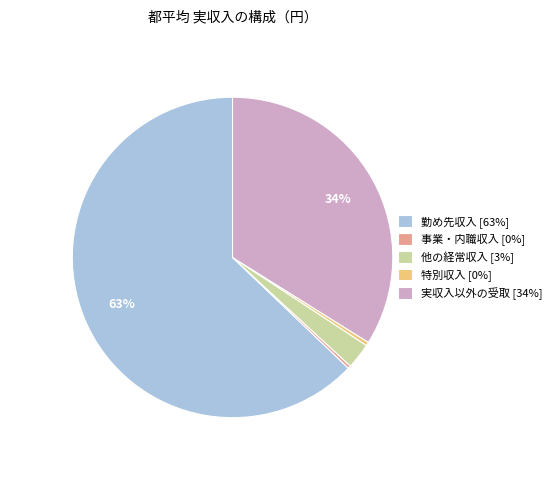

Is 勤め先収入 the majority of the pie?

Yes